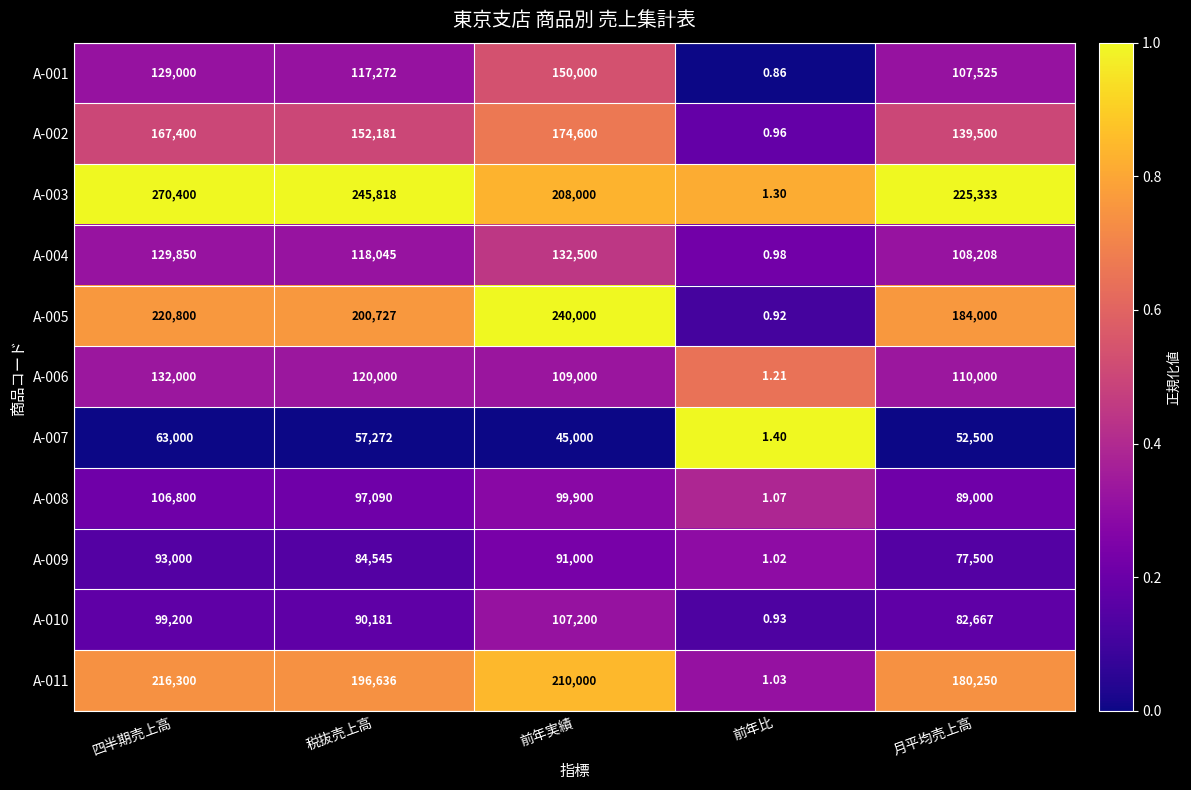

At which category does the chart reach its peak across all series?

四半期売上高